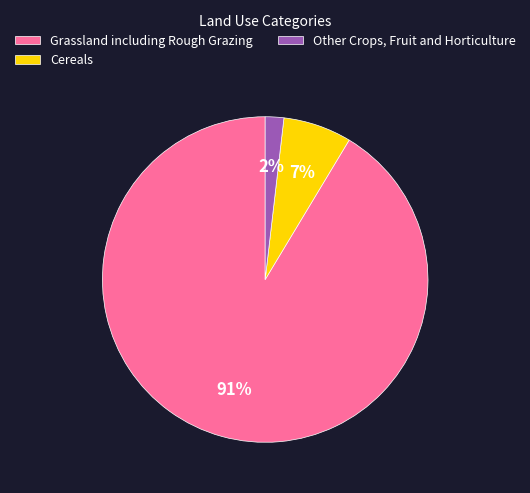

Which category has the biggest portion of the pie?

Grassland including Rough Grazing